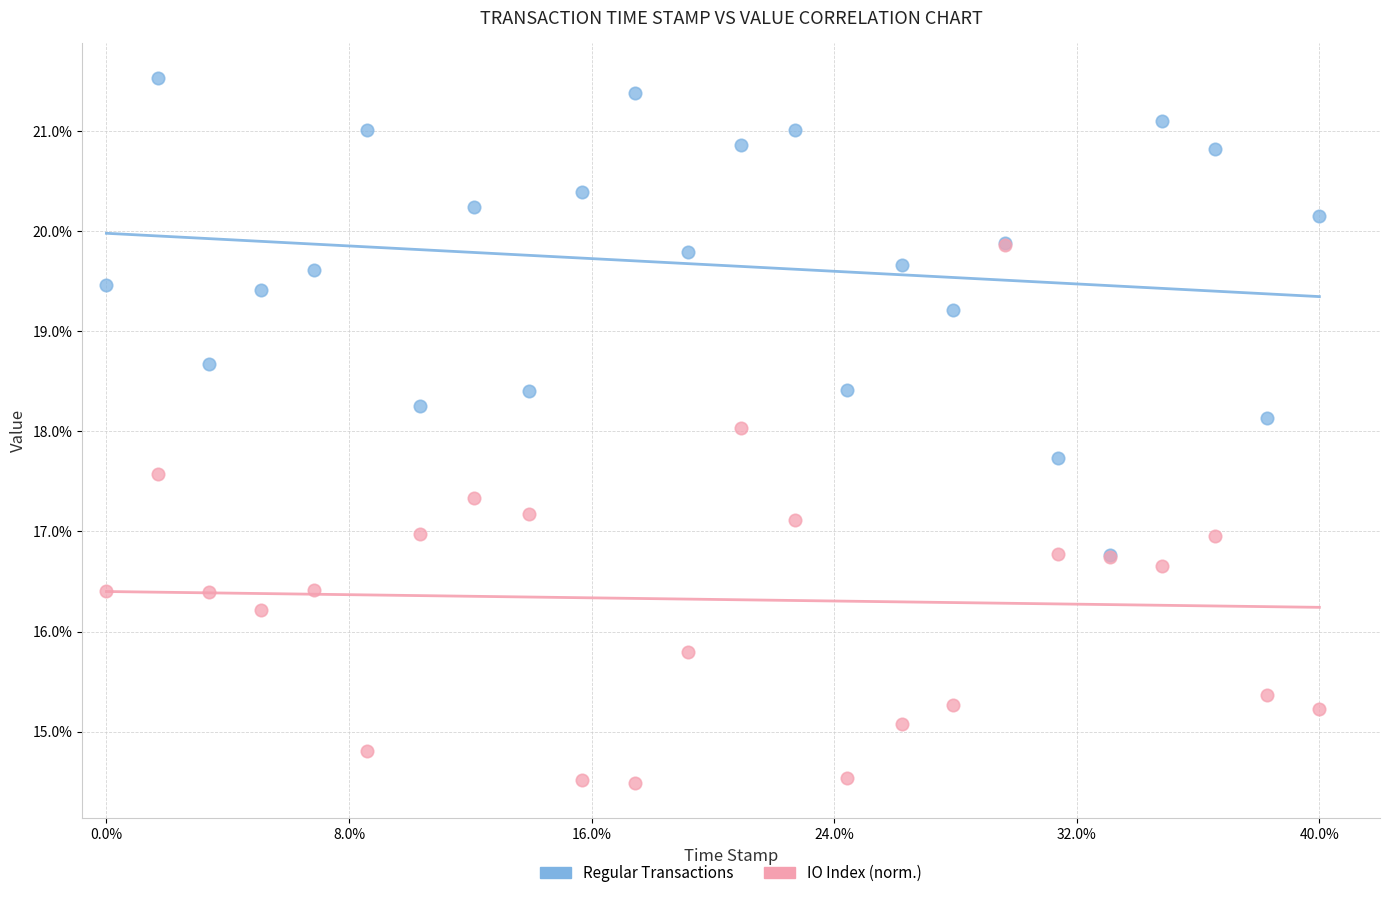

Which series contains the highest Y value?

Regular Transactions